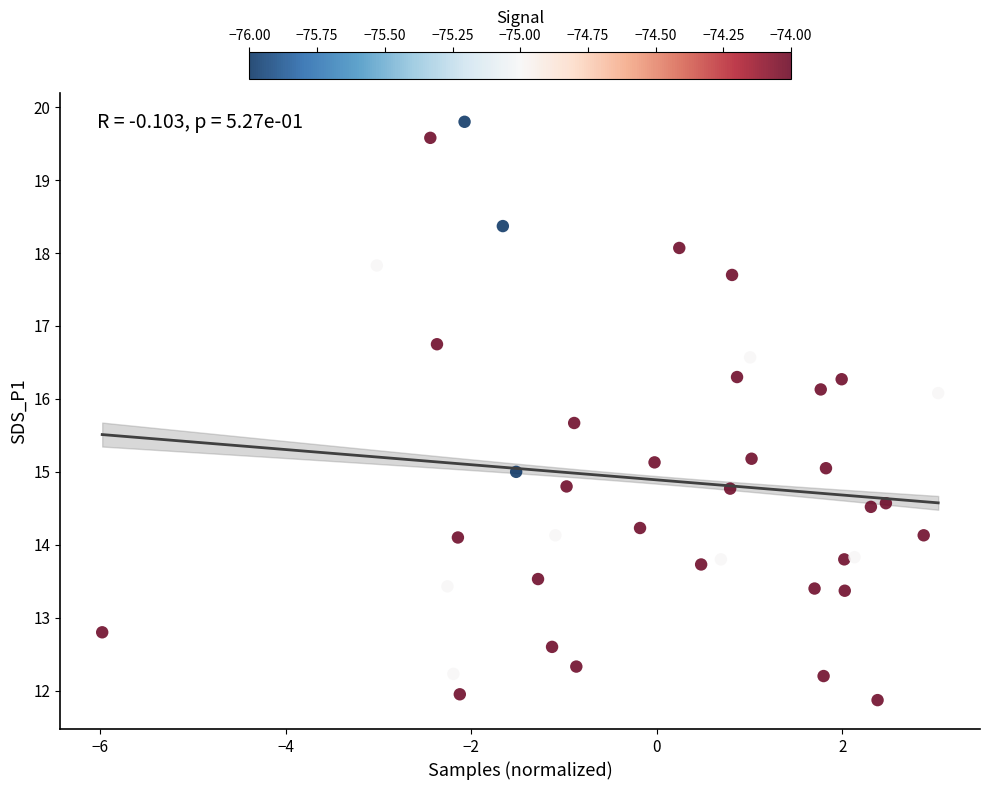

What is the range of X values (max minus min)?

9.0